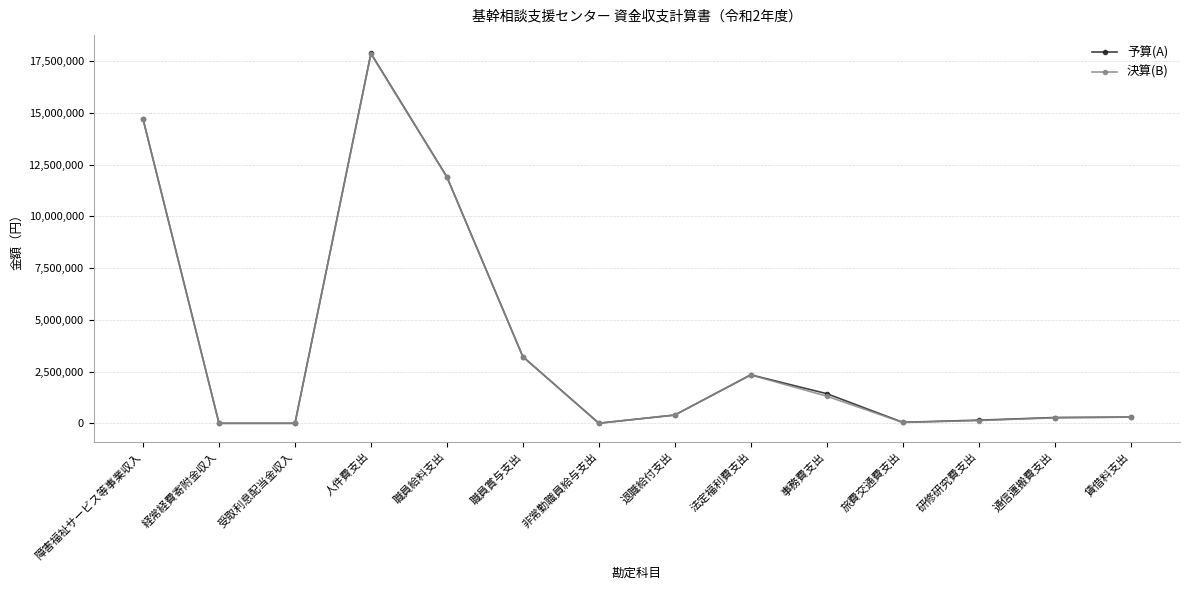

At which category is the sum across all series the highest?

人件費支出